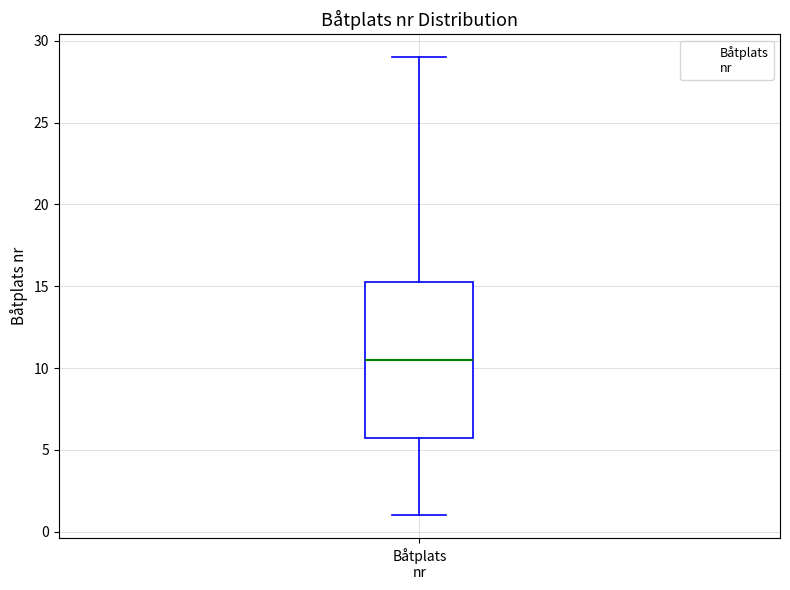

Where does the lower whisker of the box for Båtplats nr end on the y-axis? The values are not printed on the chart, so give them approximately, as read against the axis.

1.0